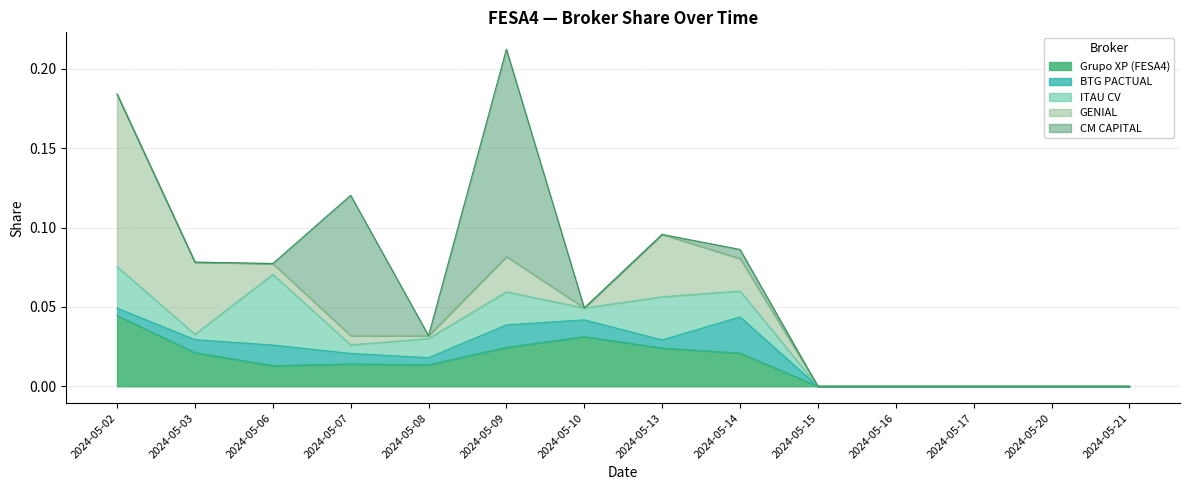

Which category has the highest value in the Grupo XP (FESA4) series?

2024-05-02